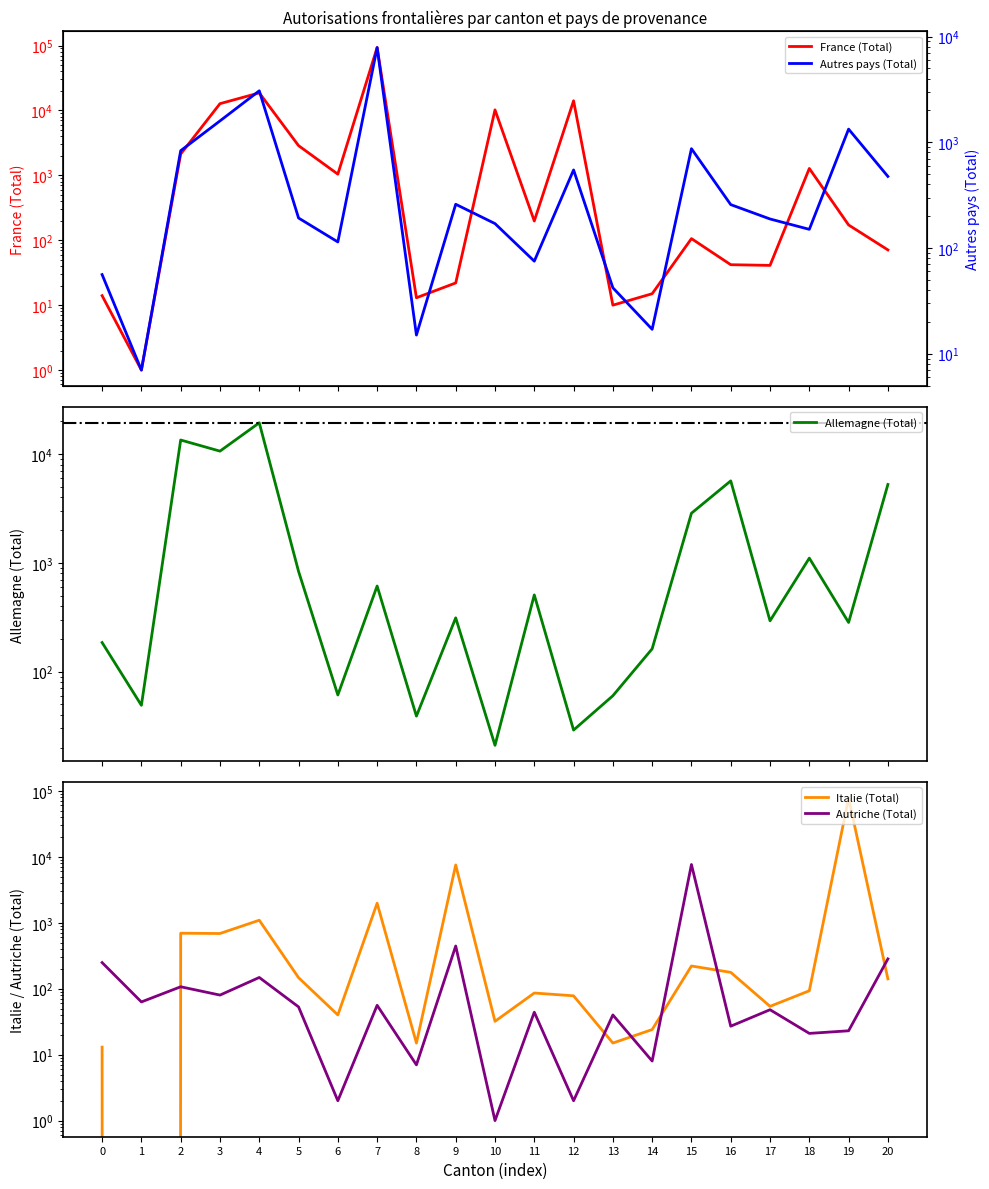

True or false: France (Total) has more than 0 interior local peaks.

True